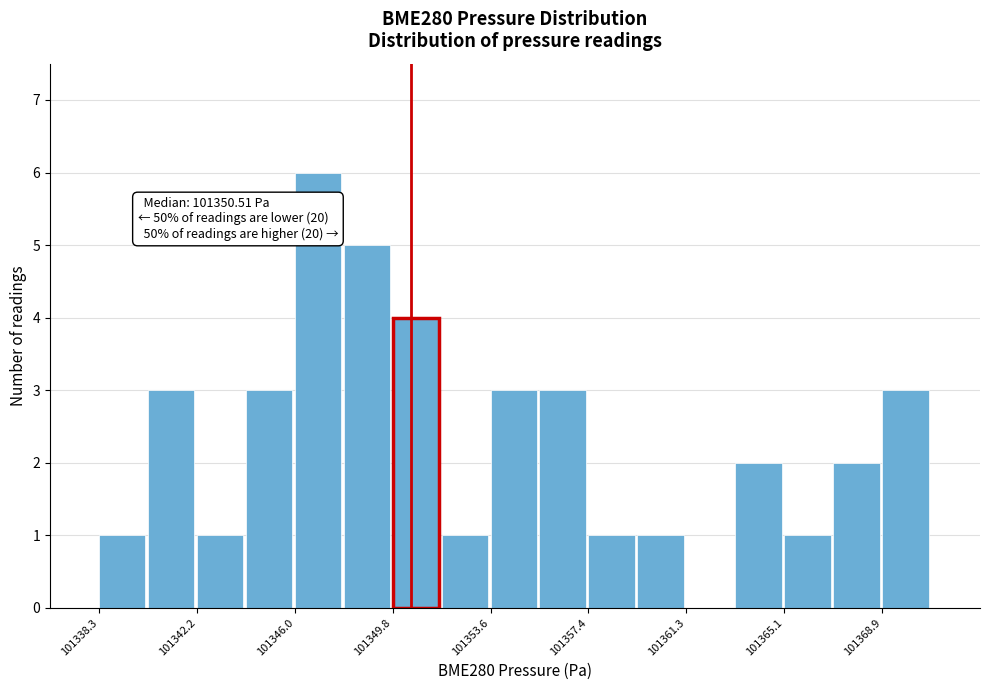

Around what value on the x-axis is the tallest bar? Give the approximate position of its centre, as read against the axis.

101347.0